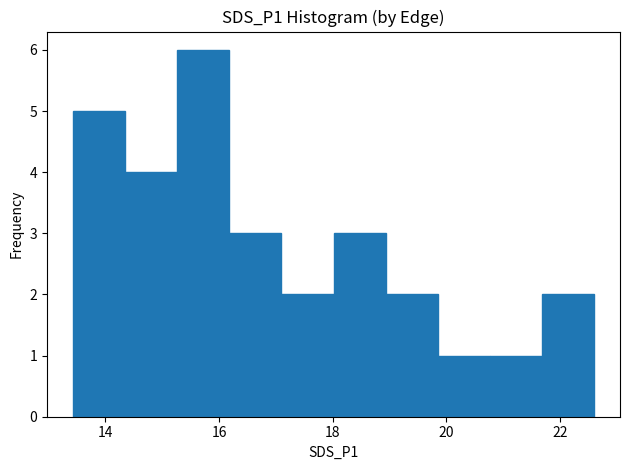

Reading left to right, transcribe this chart: for each bar, give the range it covers on the x-axis and its height. Neither the bar edges nor the heights are printed on the chart, so give them approximately, as read against the axes.

13.4 to 14.4: 5
14.4 to 15.2: 4
15.2 to 16.2: 6
16.2 to 17.0: 3
17.0 to 18.0: 2
18.0 to 19.0: 3
19.0 to 19.8: 2
19.8 to 20.8: 1
20.8 to 21.6: 1
21.6 to 22.6: 2